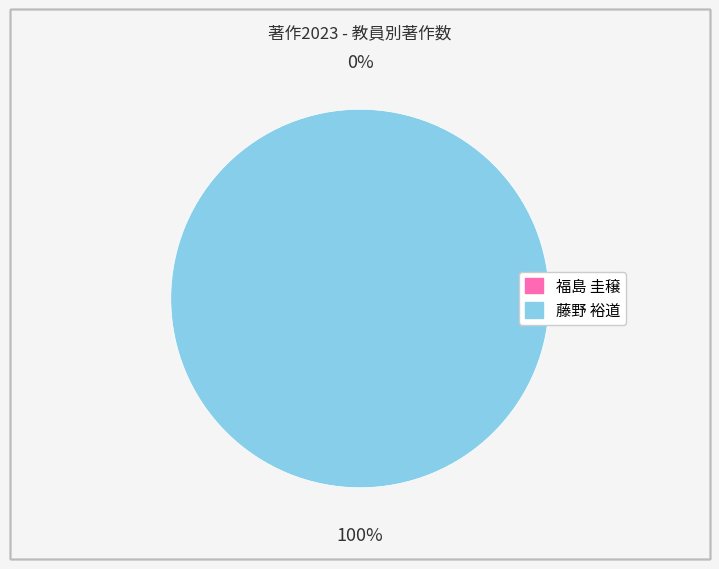

To the nearest percent, what percentage of the pie is 藤野 裕道?

100%